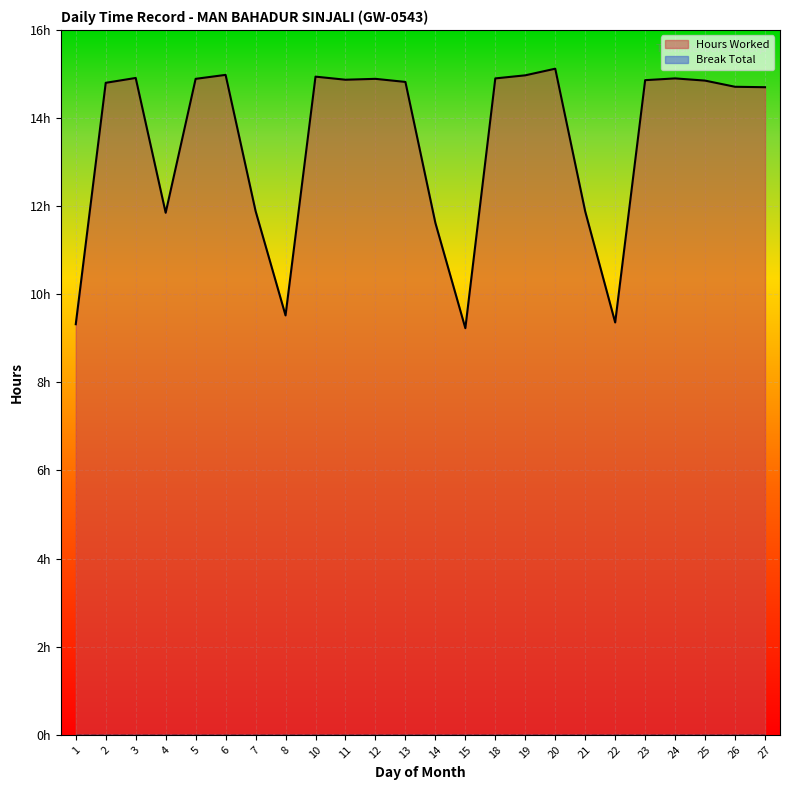

Reading left to right, what are all the values shown in this chart?

9.3	14.8	14.9	11.8	14.9	15.0	11.9	9.5	14.9	14.9	14.9	14.8	11.6	9.2	14.9	15.0	15.1	11.9	9.4	14.9	14.9	14.8	14.7	14.7